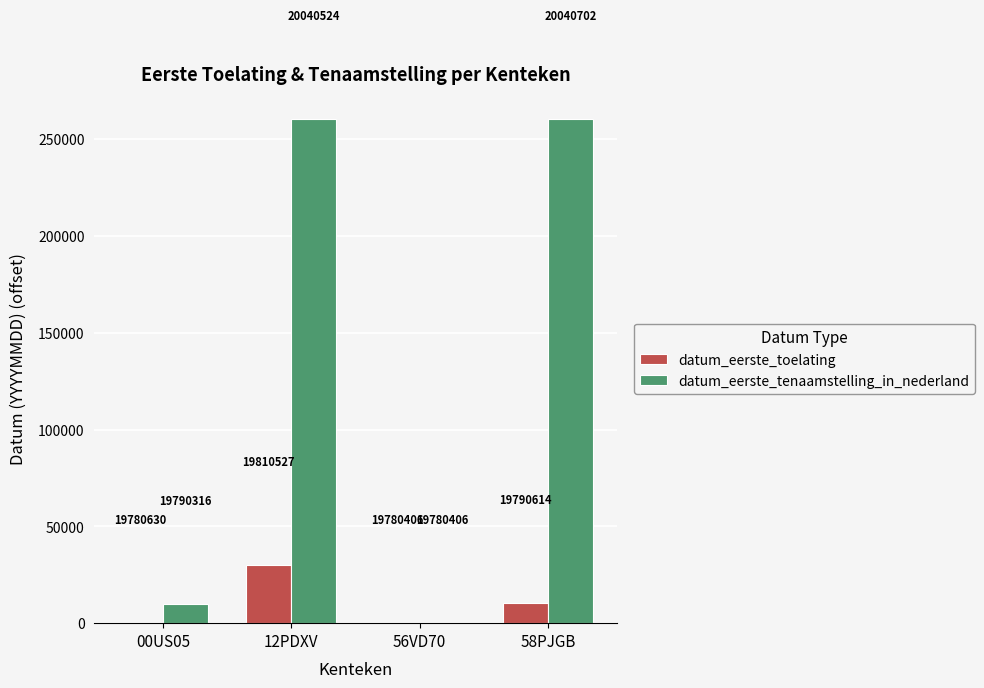

Where does the datum_eerste_toelating series first go above 10208?

12PDXV